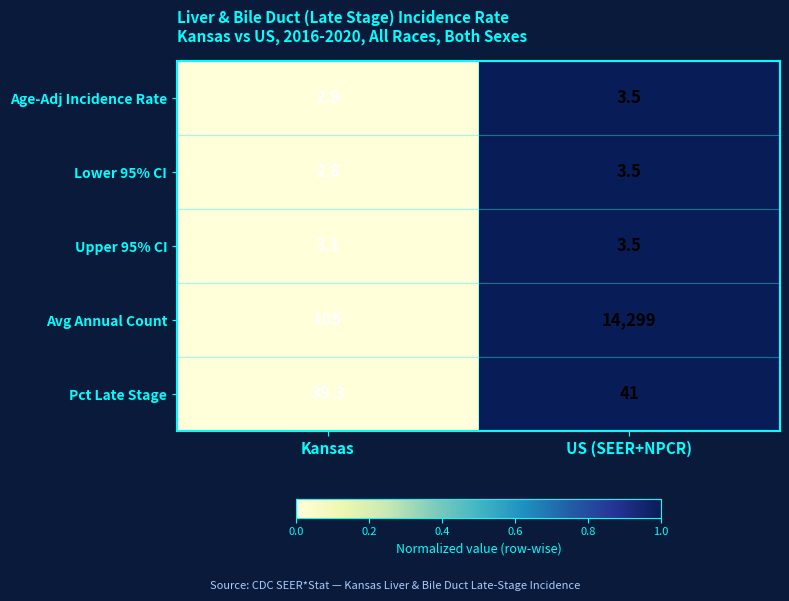

Is it true that Age-Adj Incidence Rate equals 2.9 at Kansas?

True